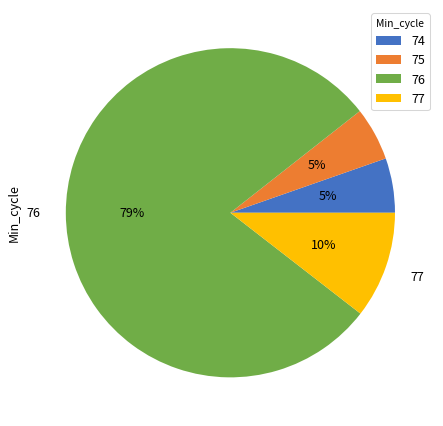

How many slices are in this pie chart?

4